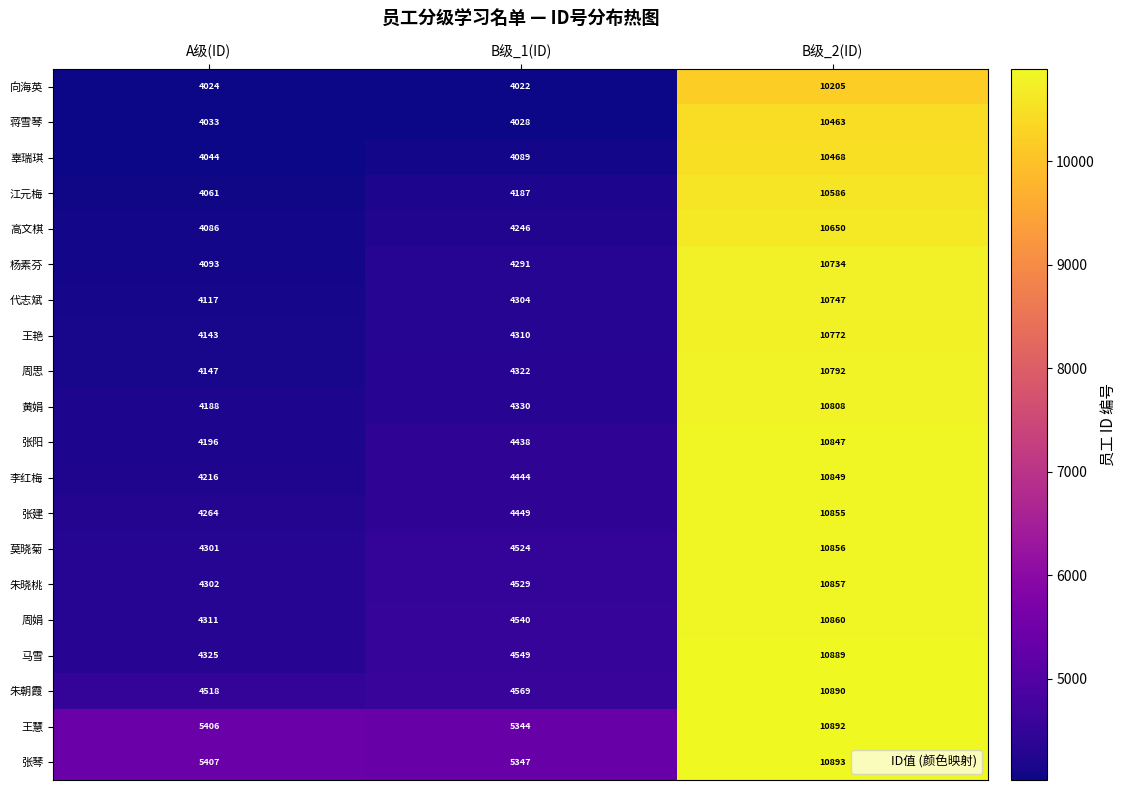

Rank the series at B级_1(ID) from lowest to highest value.

向海英, 蒋雪琴, 辜瑞琪, 江元梅, 高文棋, 杨素芬, 代志斌, 王艳, 周思, 黄娟, 张阳, 李红梅, 张建, 莫晓菊, 朱晓桃, 周娟, 马雪, 朱朝霞, 王慧, 张琴